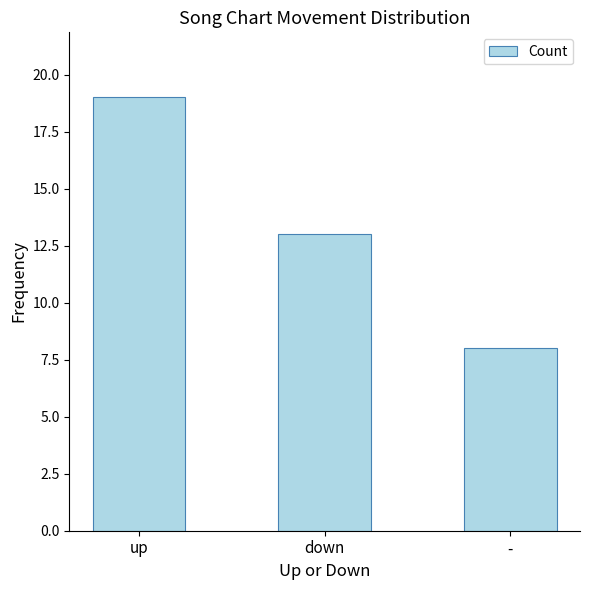

What is the label of the 3rd bar from the left?

-